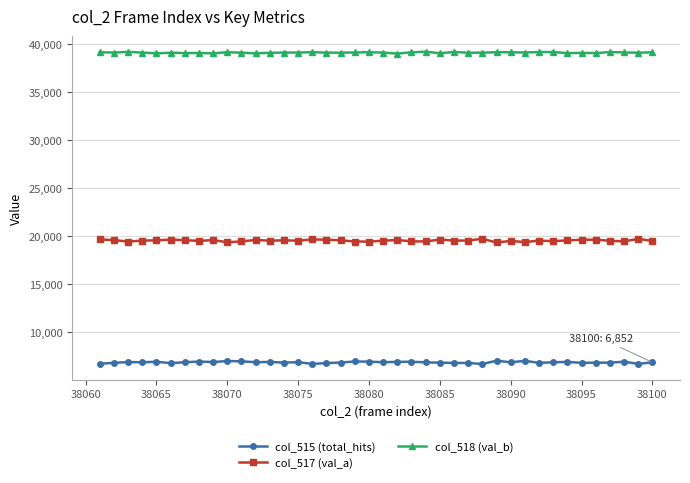

What is the sum of all col_517 (val_a) values?

781726